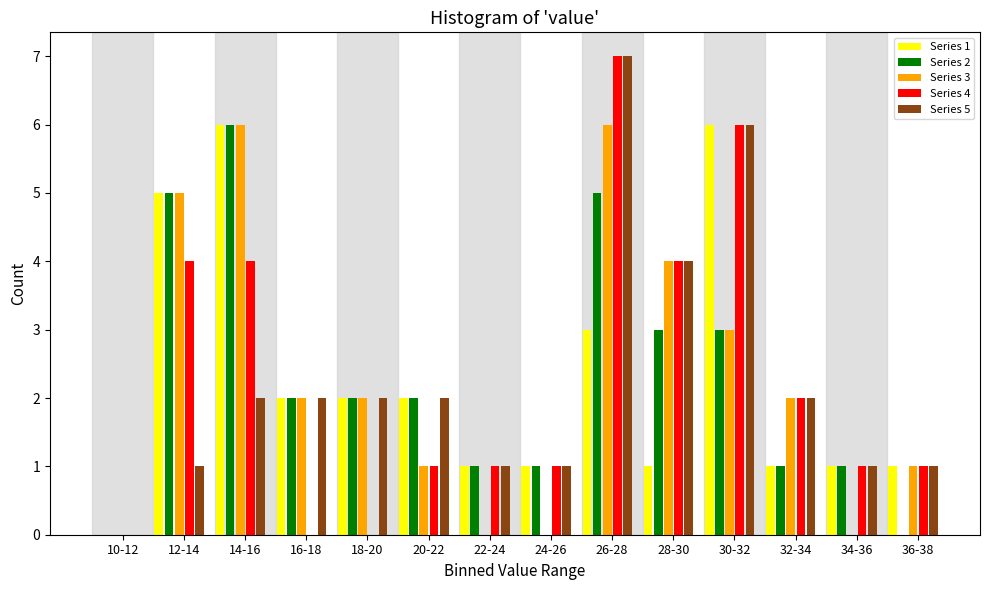

Between 16-18 and 34-36, which series saw the biggest shift?

Series 3